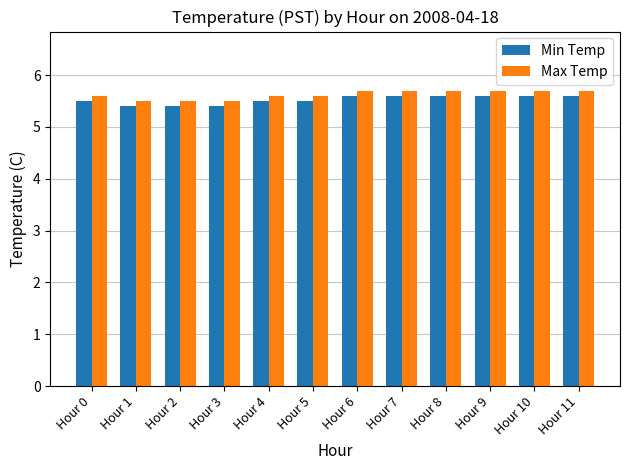

Reading left to right, what are all the values shown in this chart?

Min Temp: Hour 0=5.5	Hour 1=5.4	Hour 2=5.4	Hour 3=5.4	Hour 4=5.5	Hour 5=5.5	Hour 6=5.6	Hour 7=5.6	Hour 8=5.6	Hour 9=5.6	Hour 10=5.6	Hour 11=5.6
Max Temp: Hour 0=5.6	Hour 1=5.5	Hour 2=5.5	Hour 3=5.5	Hour 4=5.6	Hour 5=5.6	Hour 6=5.7	Hour 7=5.7	Hour 8=5.7	Hour 9=5.7	Hour 10=5.7	Hour 11=5.7